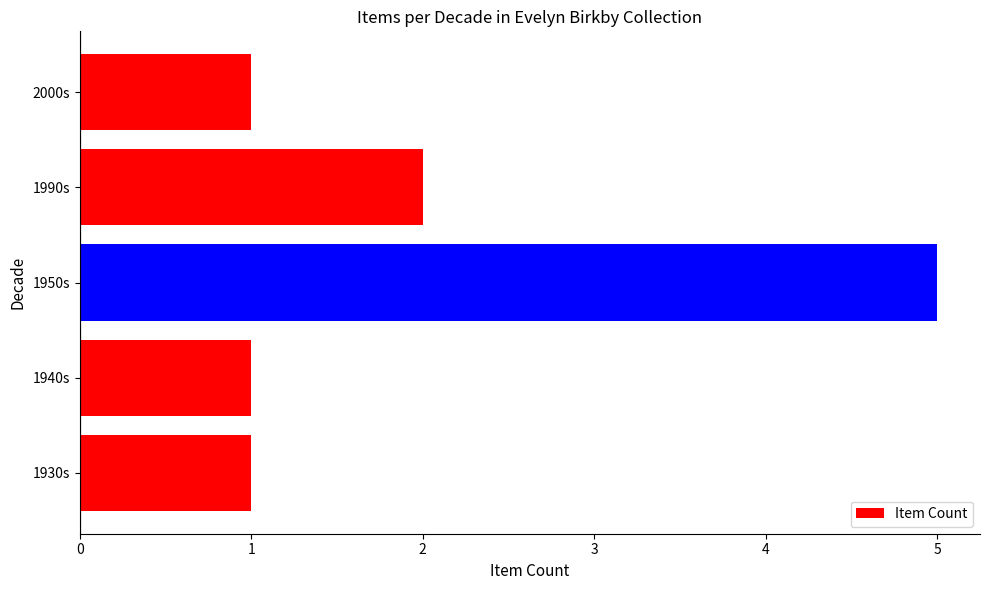

At which label is the value closest to 3?

1990s